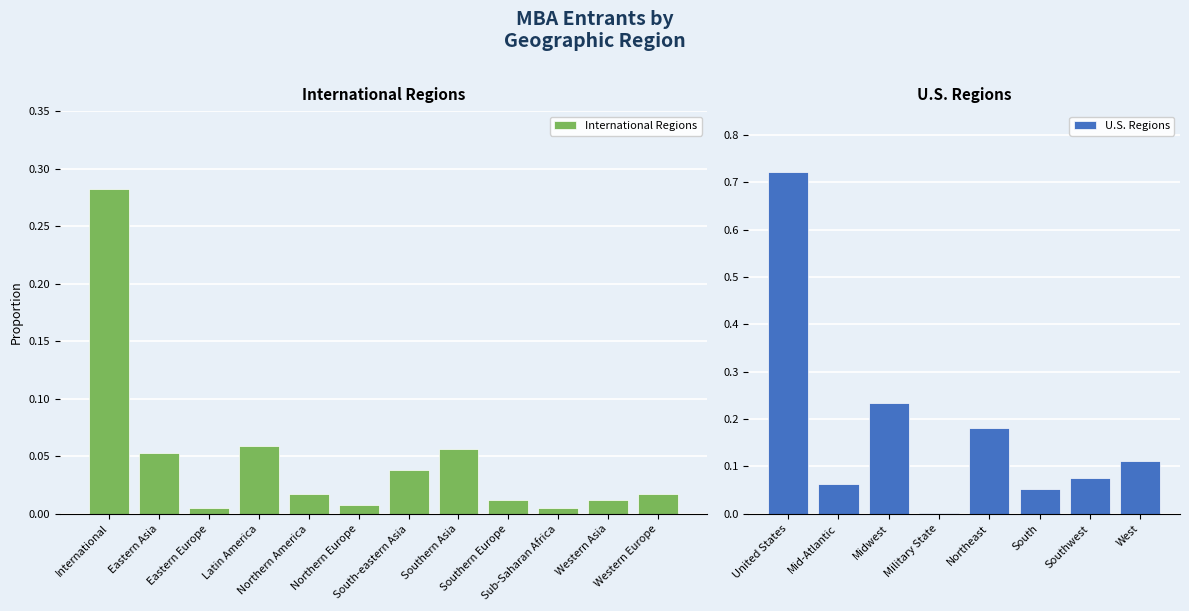

At which label does U.S. Regions reach its peak?

United States